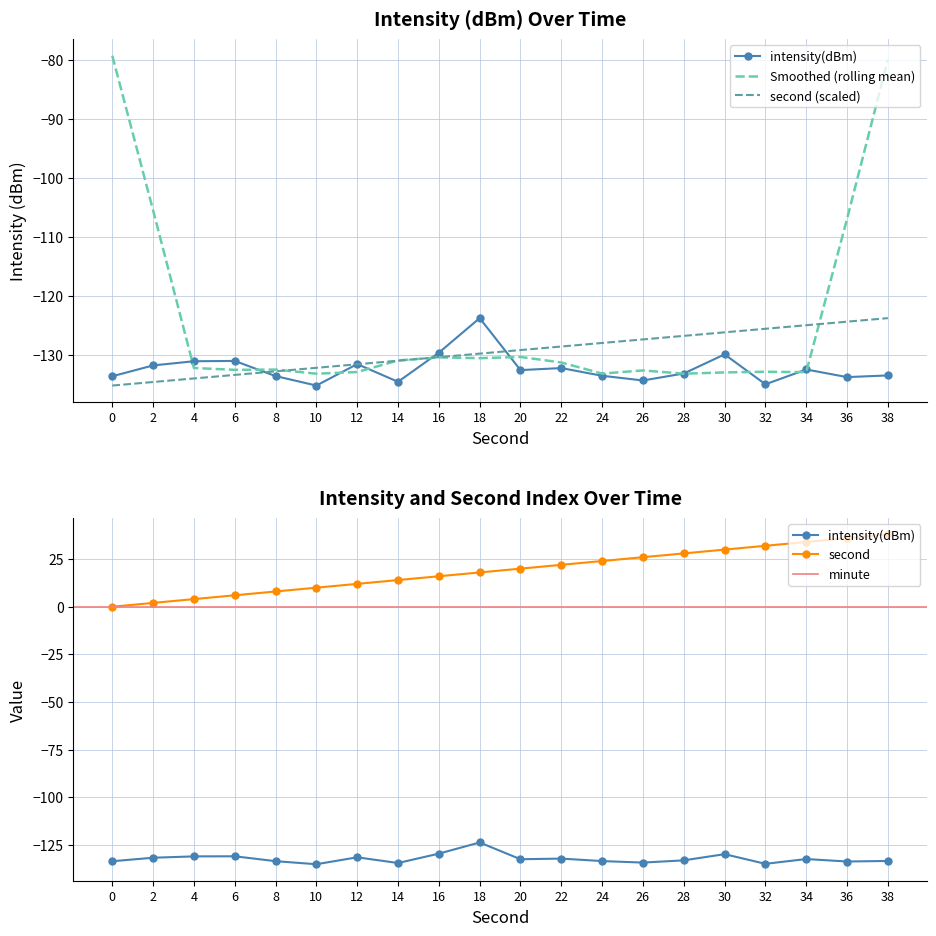

What is the difference between the intensity(dBm) values at 20 and 36?

1.2